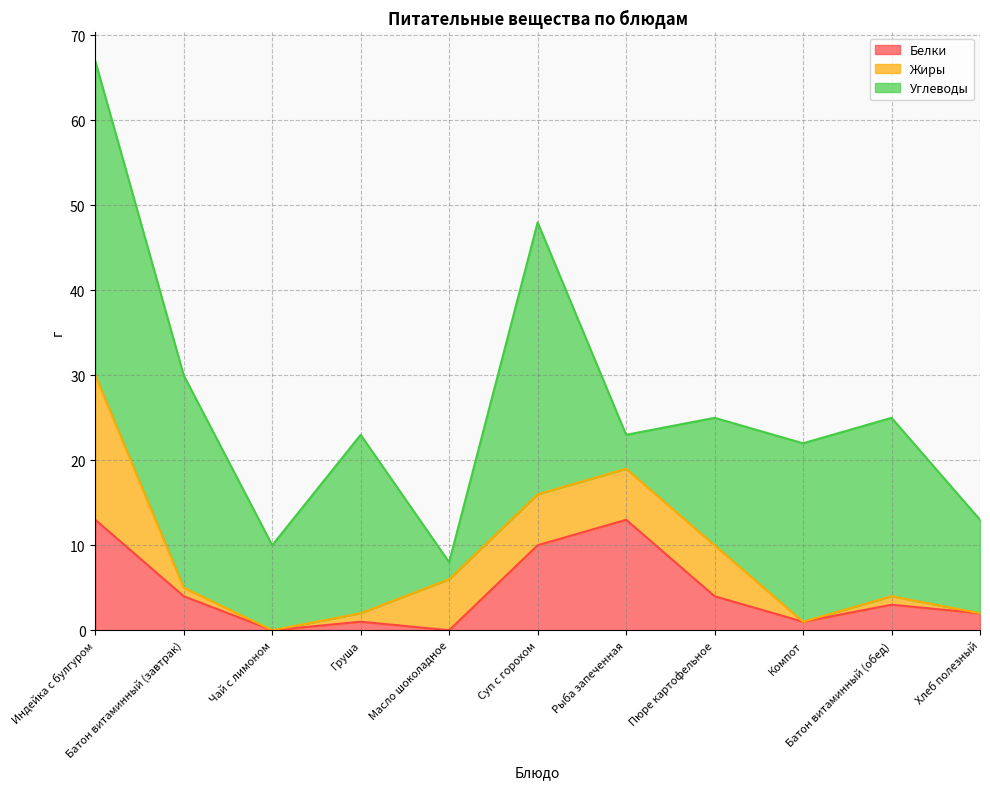

True or false: Белки has a value of 1 at Хлеб полезный.

False